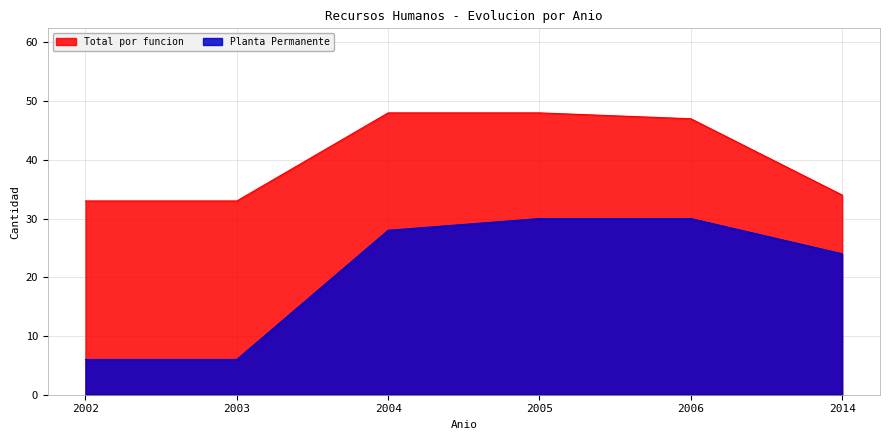

How many data points does each series have?

6